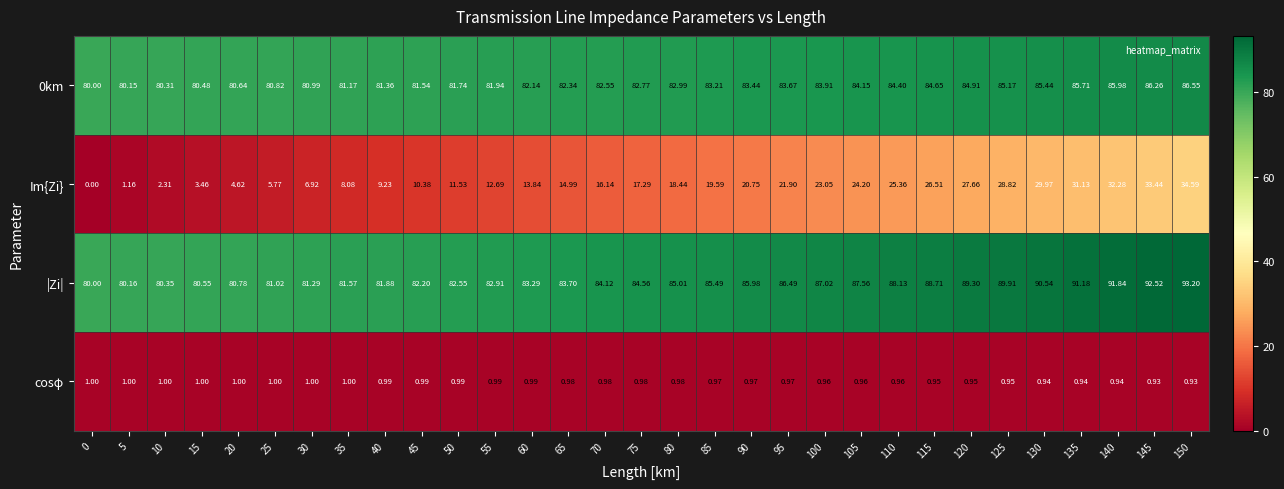

Which series has the largest range (max minus min)?

Im{Zi}